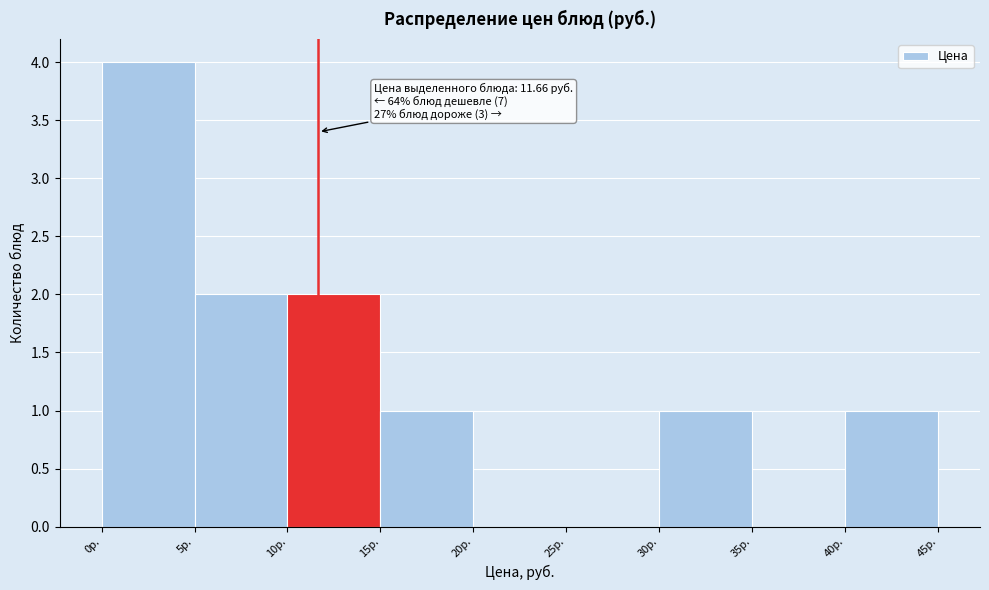

Which range on the x-axis has the tallest bar?

0 to 5